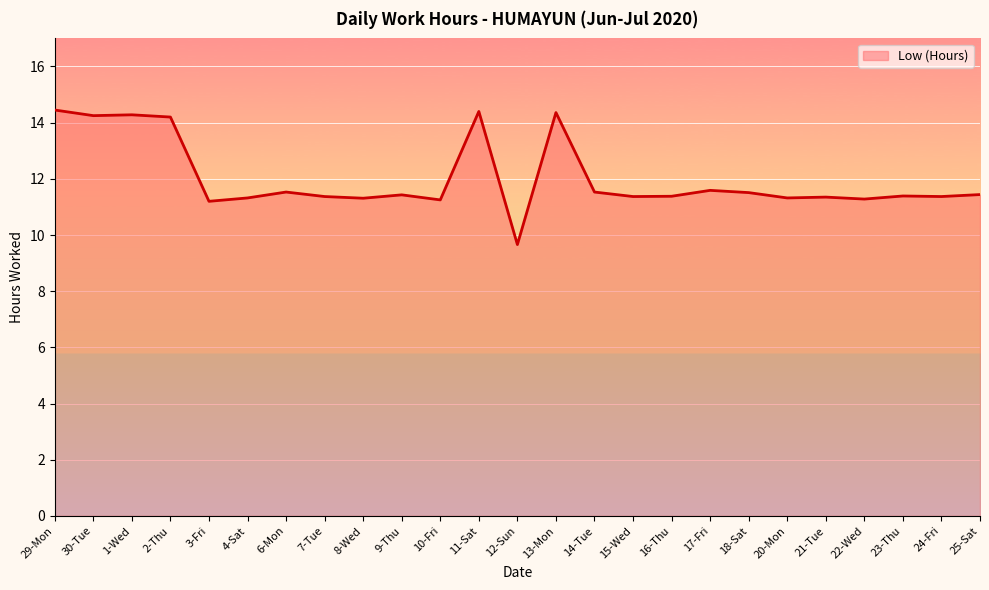

What is the average value?

12.0